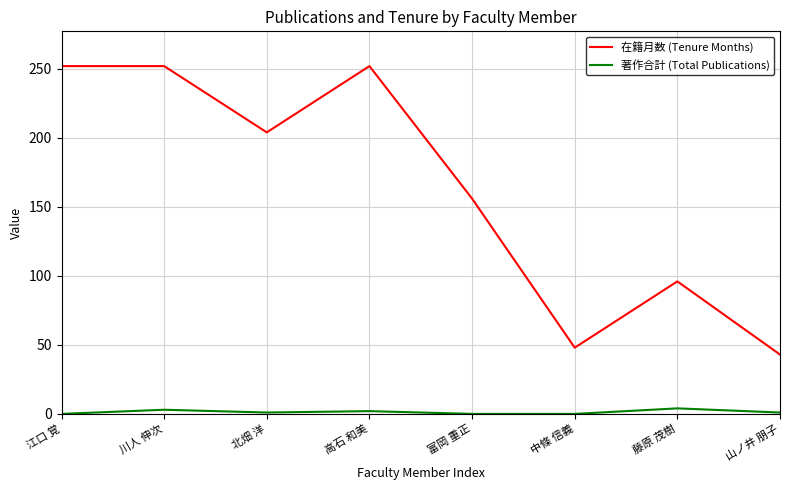

True or false: 著作合計 (Total Publications) has more than 0 interior local peaks.

True